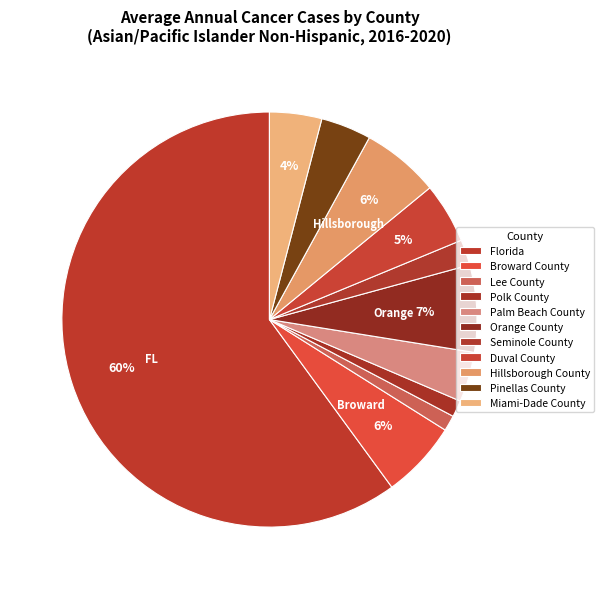

To the nearest percent, what portion does Palm Beach County represent?

4%